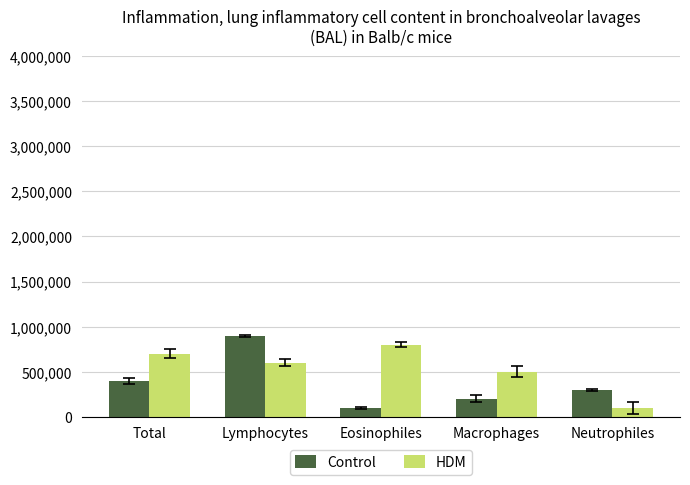

What is the approximate value of HDM at Eosinophiles, to the nearest 100?

800000